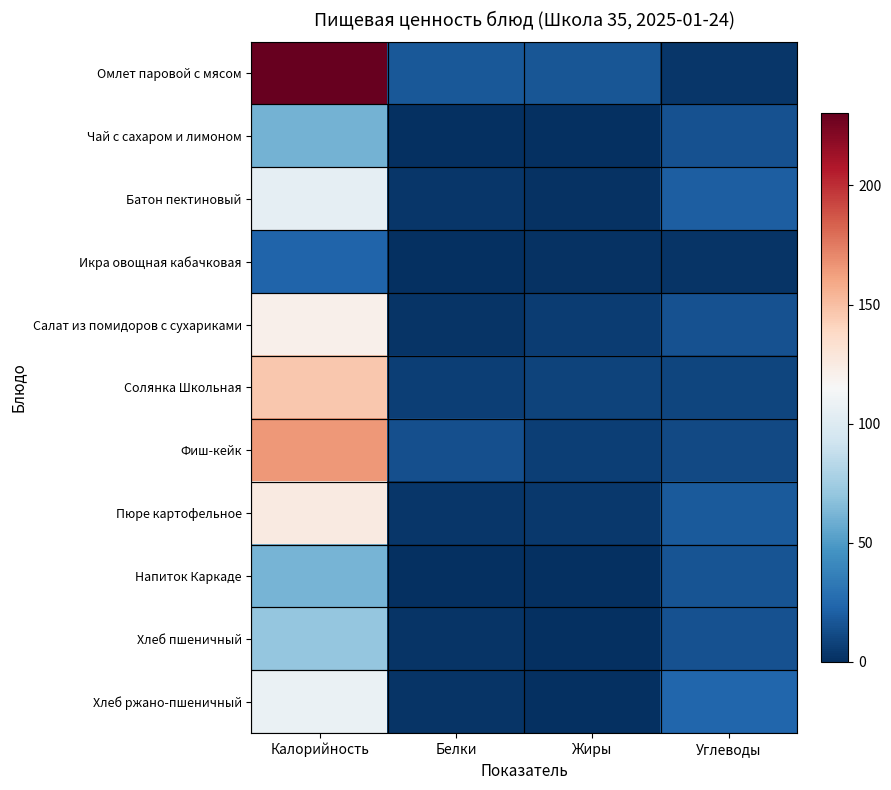

Is it true that Пюре картофельное equals 4.3 at Жиры?

True